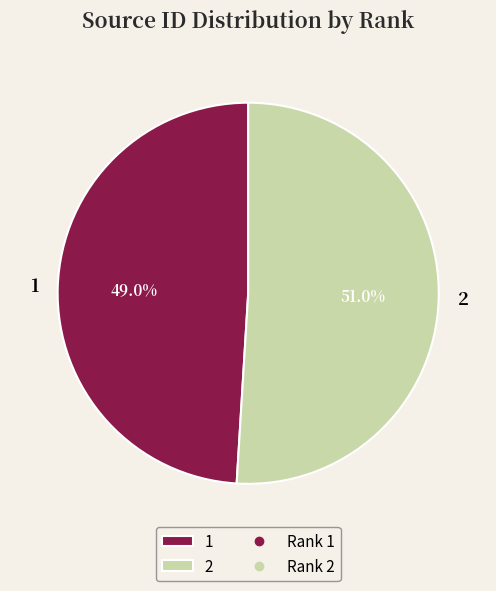

Which category accounts for the majority?

2